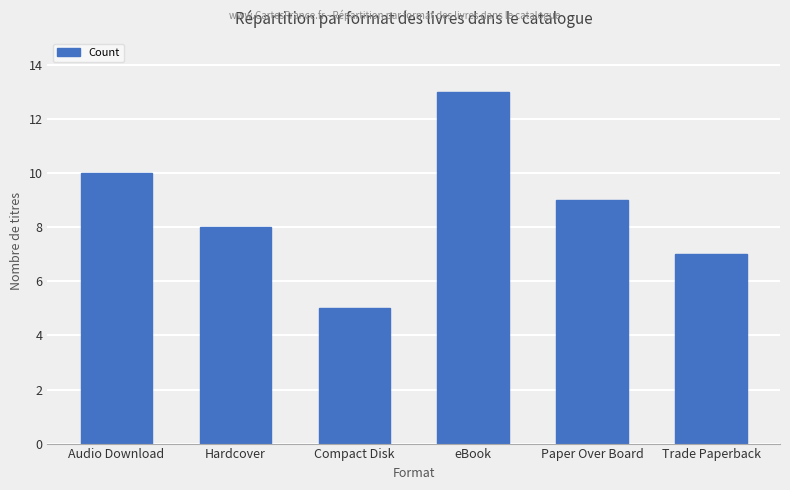

What is the difference between the values at Audio Download and Paper Over Board?

1